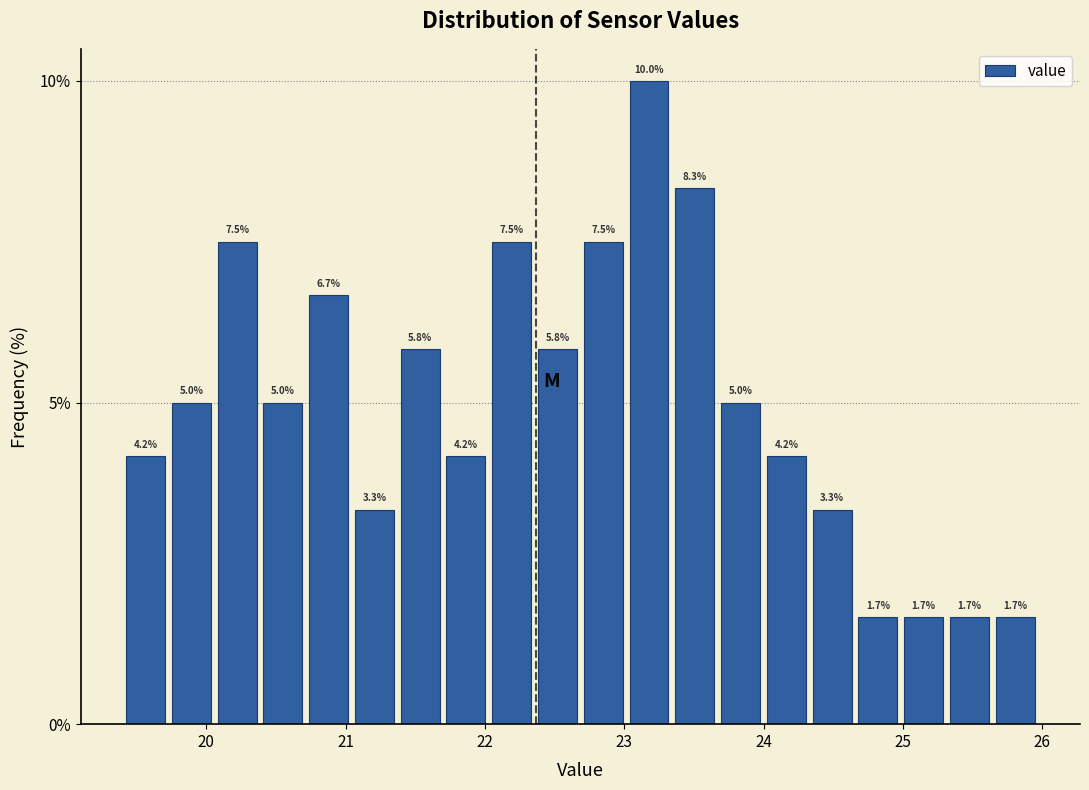

Around what value on the x-axis is the tallest bar? Give the approximate position of its centre, as read against the axis.

23.2